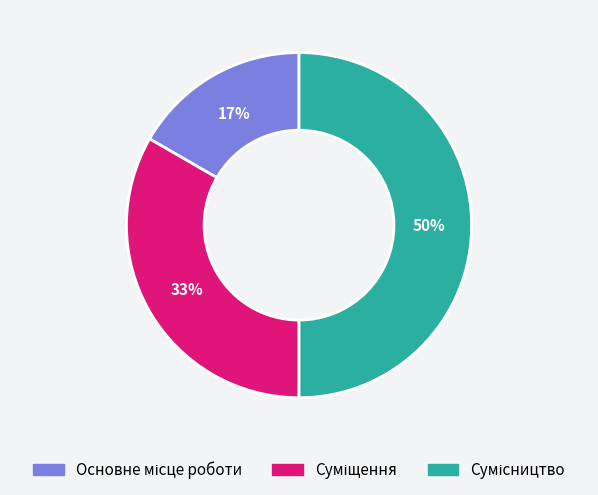

Is it true that Суміщення is 33% of the pie?

True